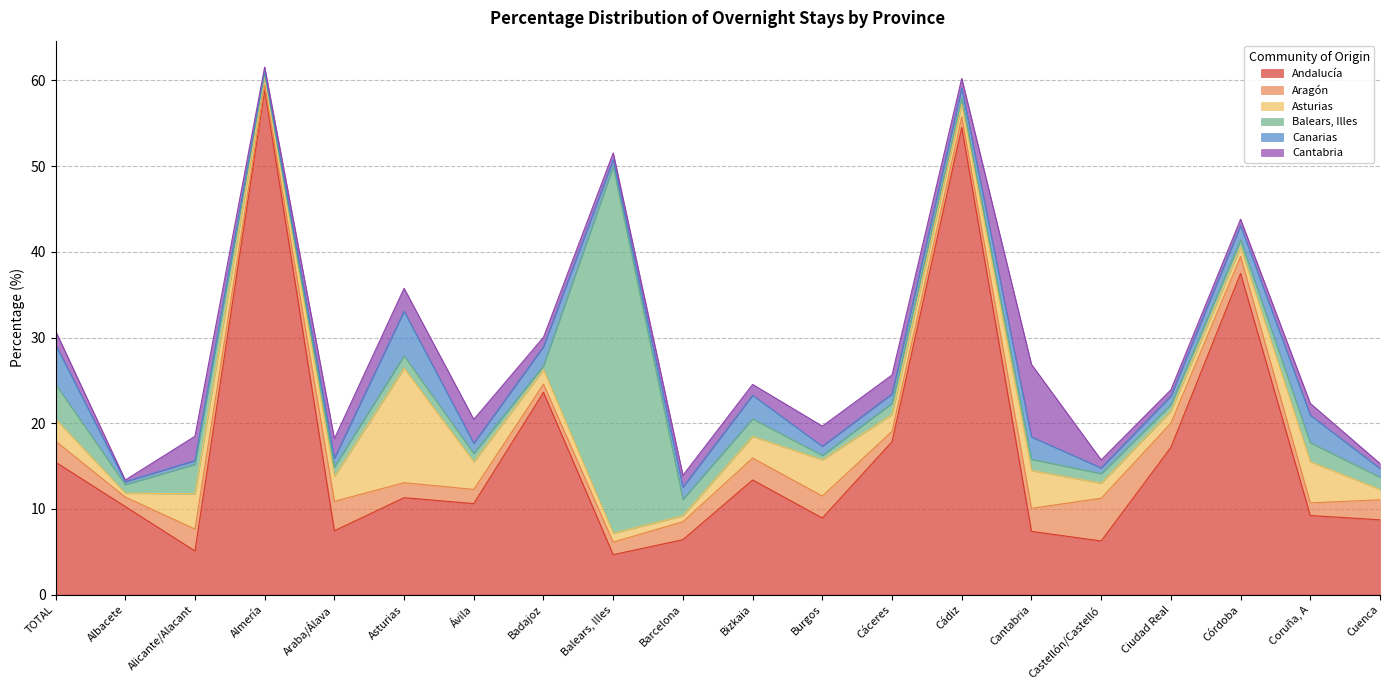

After their last crossing, which series has the higher values: Canarias or Balears, Illes?

Balears, Illes